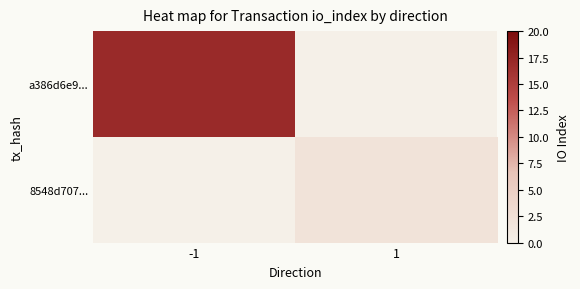

List the labels in order of 8548d707... value, largest first.

-1, 1